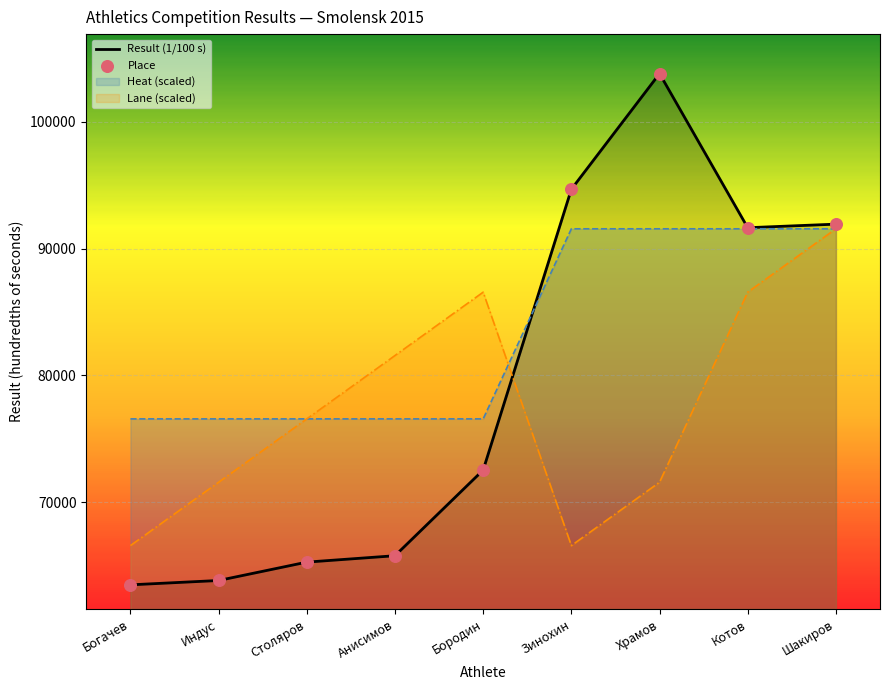

Which series reaches the maximum Y coordinate?

Result (1/100 s)